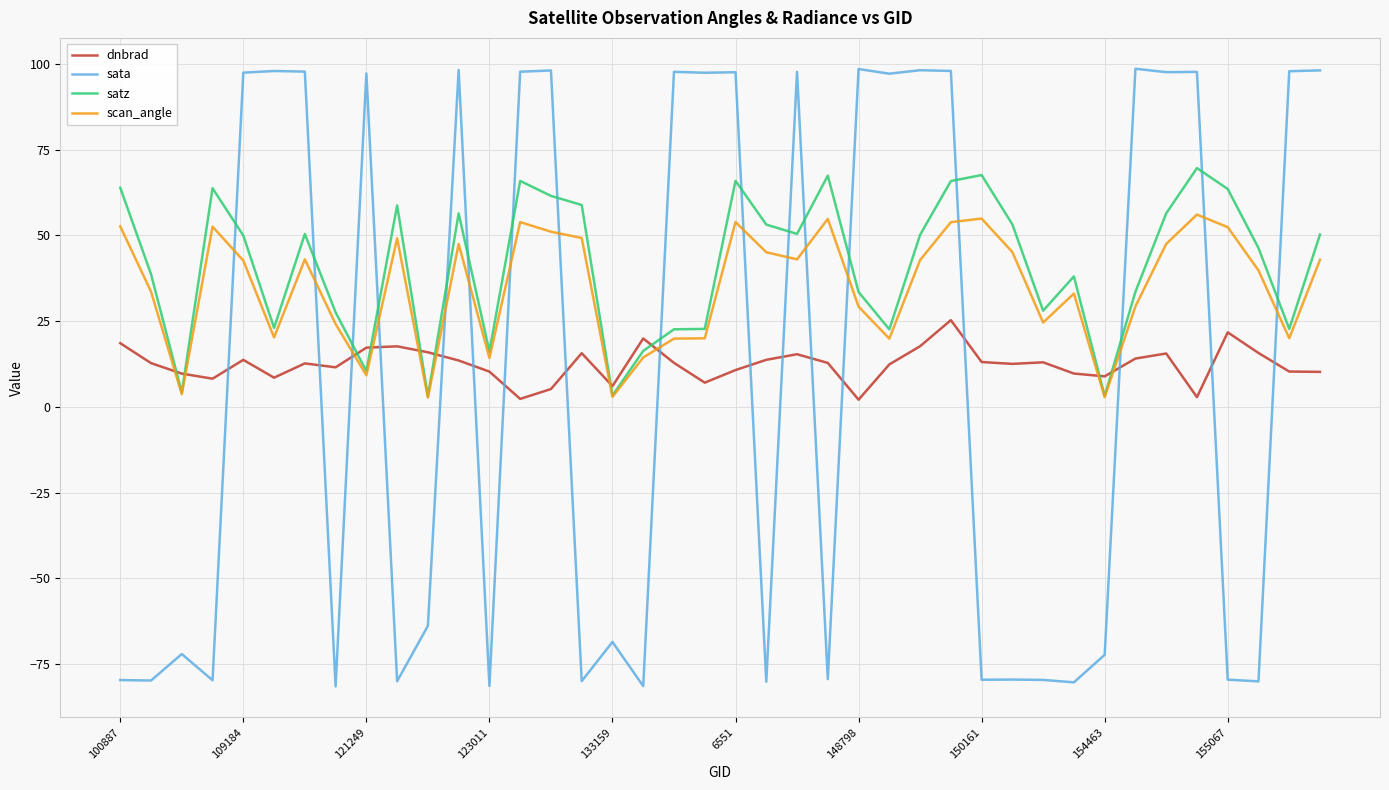

How many intersections are there between satz and dnbrad?

10